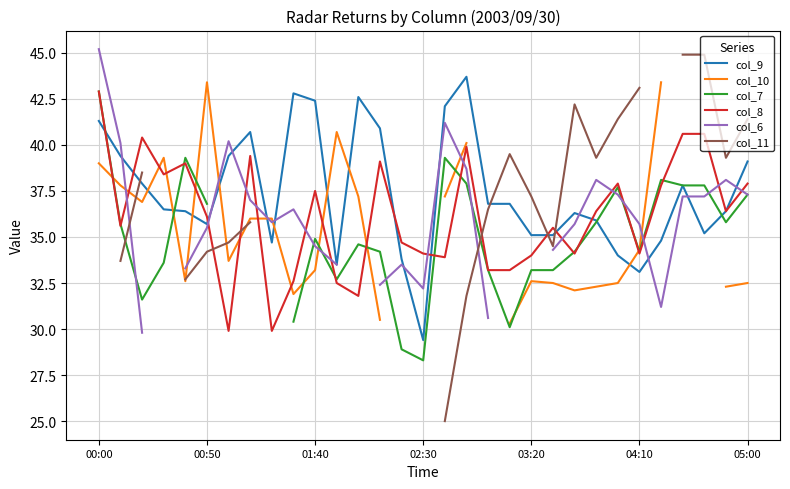

What is the sum of all col_9 values?

1159.6